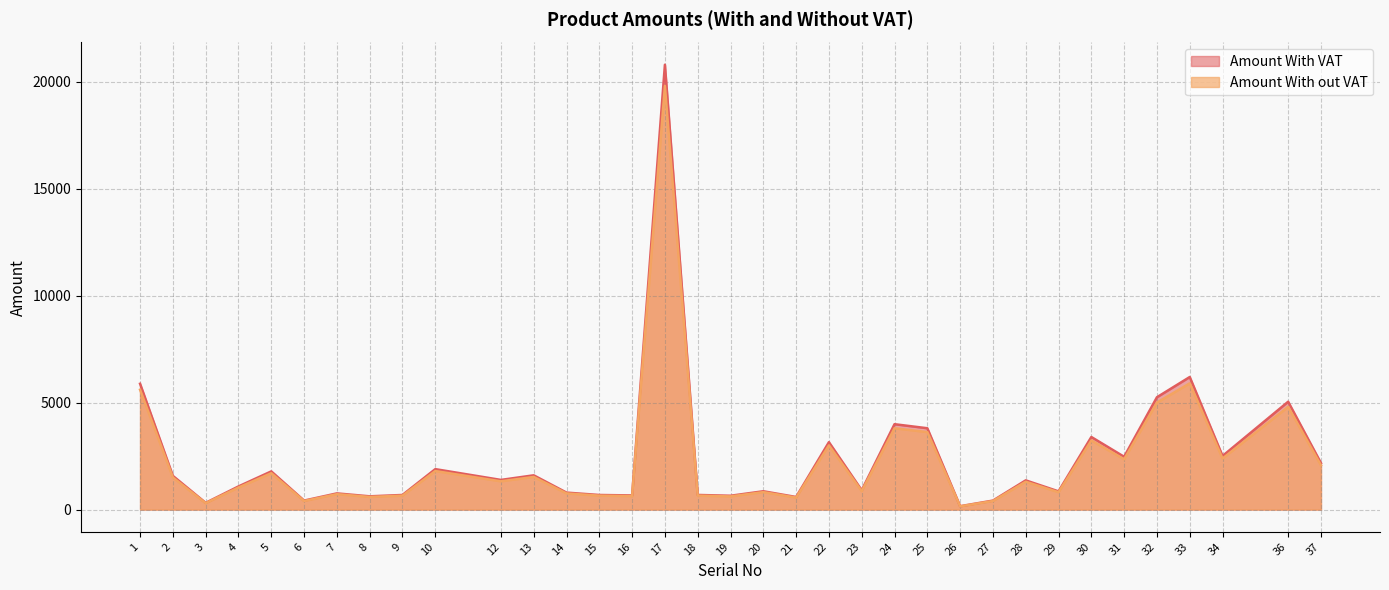

The Amount With out VAT series shows 1500.0 at 2. True or false?

True